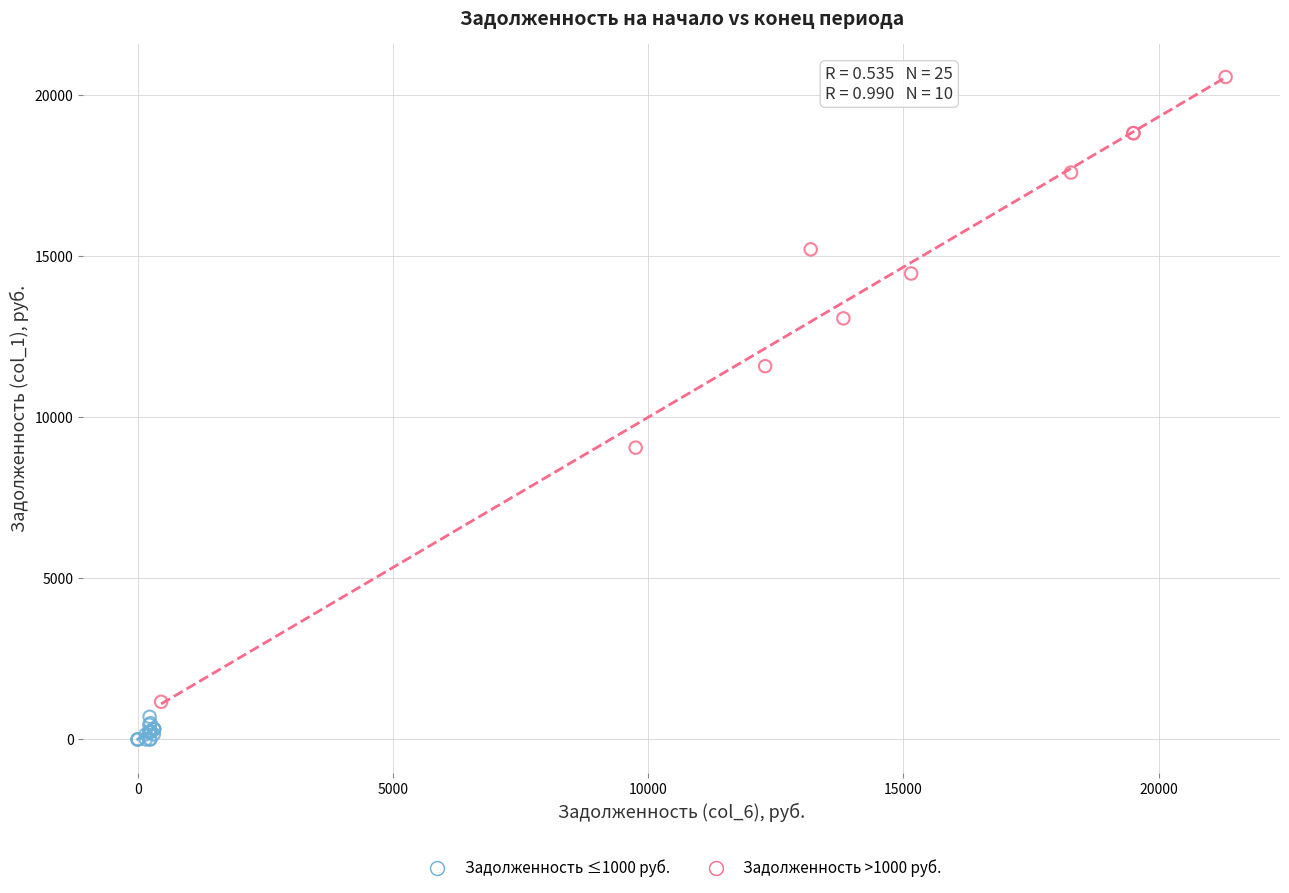

Which series has the largest Y range (max minus min)?

Задолженность >1000 руб.